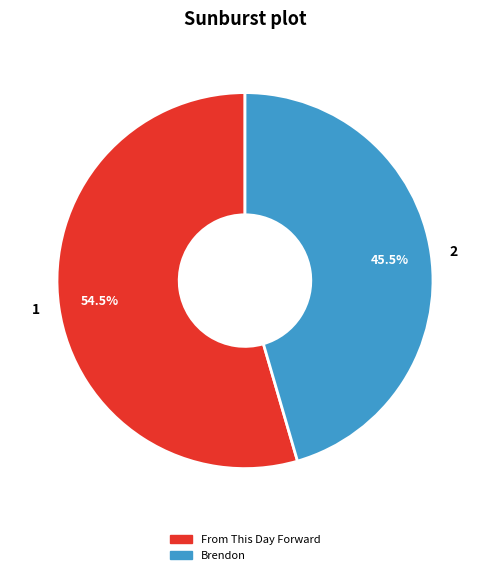

Which slice represents more than half of the pie?

From This Day Forward